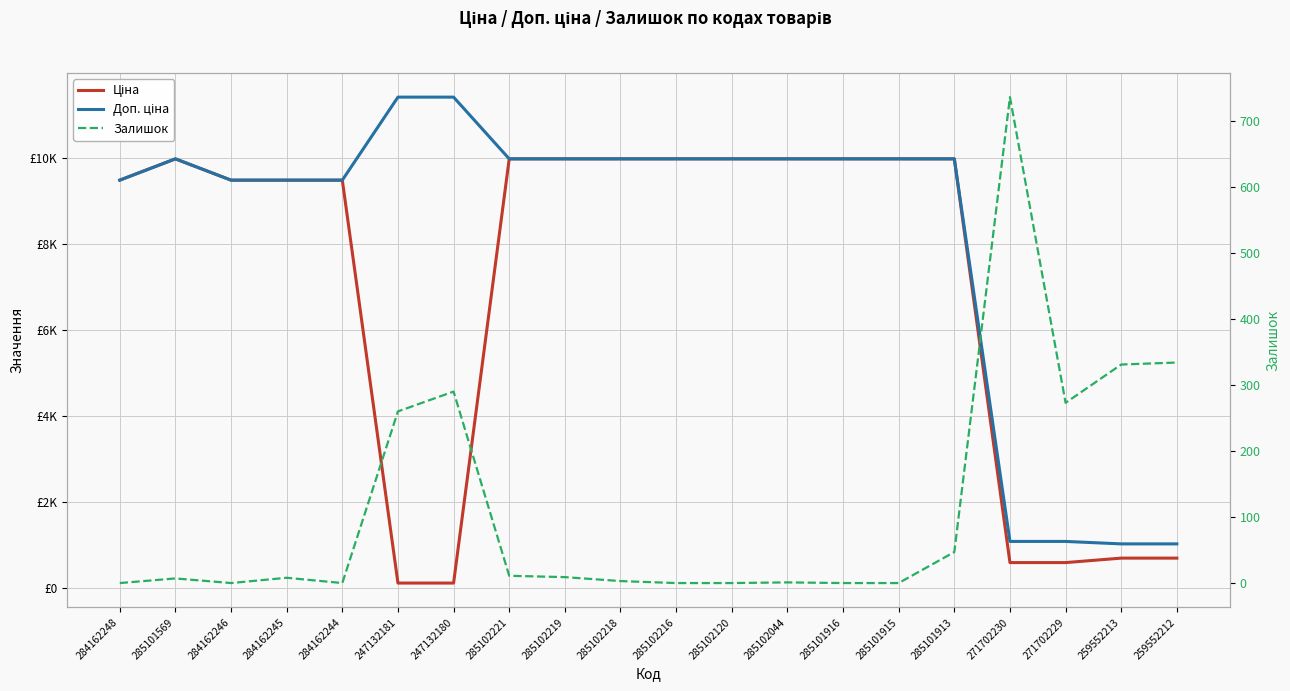

The Ціна series shows 9480.1 at 284162244. True or false?

True